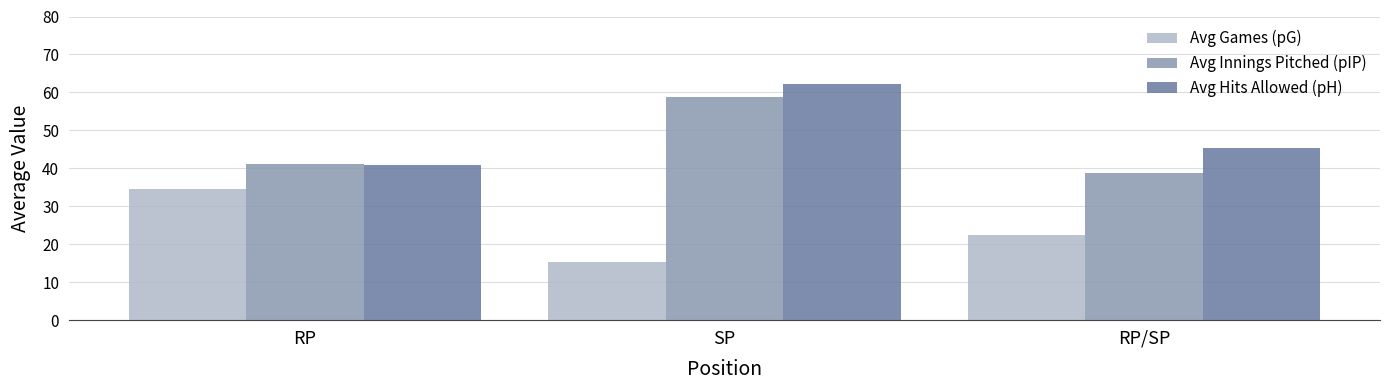

What is the sum of all Avg Hits Allowed (pH) values?

148.2